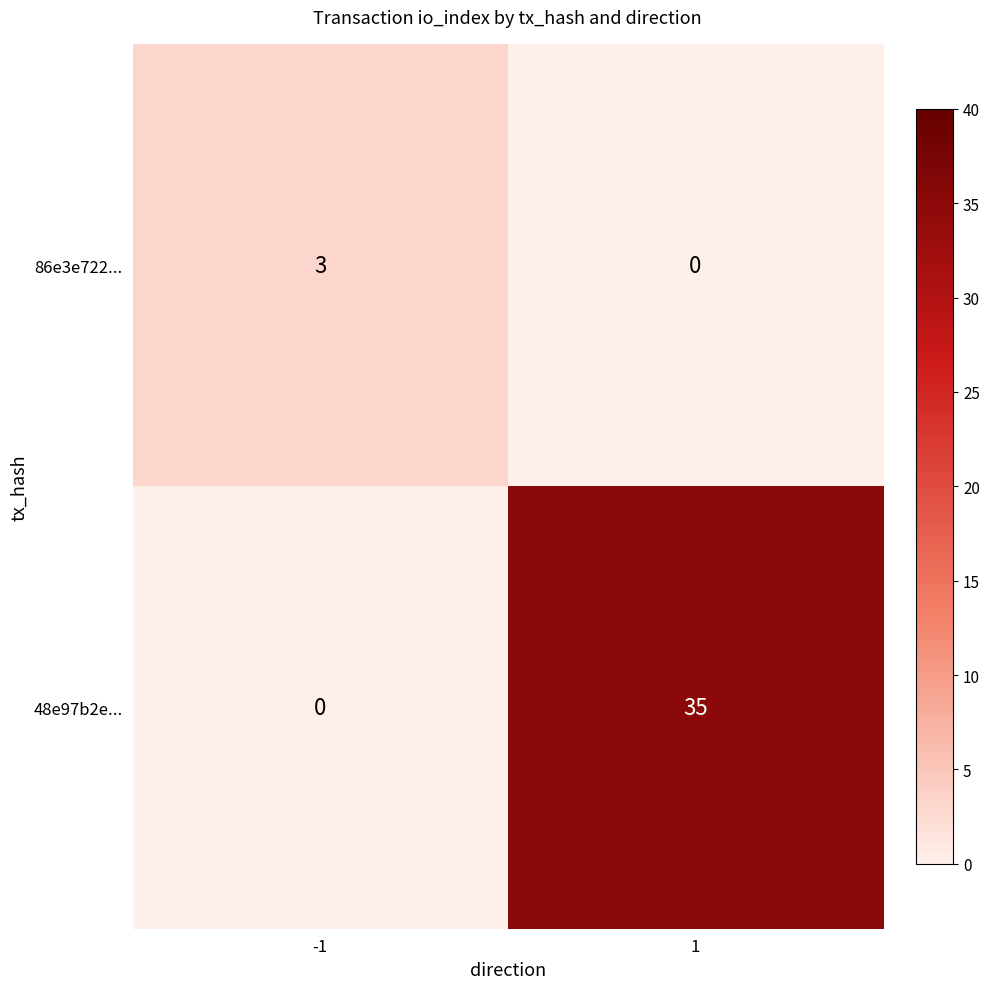

Is it true that 48e97b2e... equals 0 at -1?

True